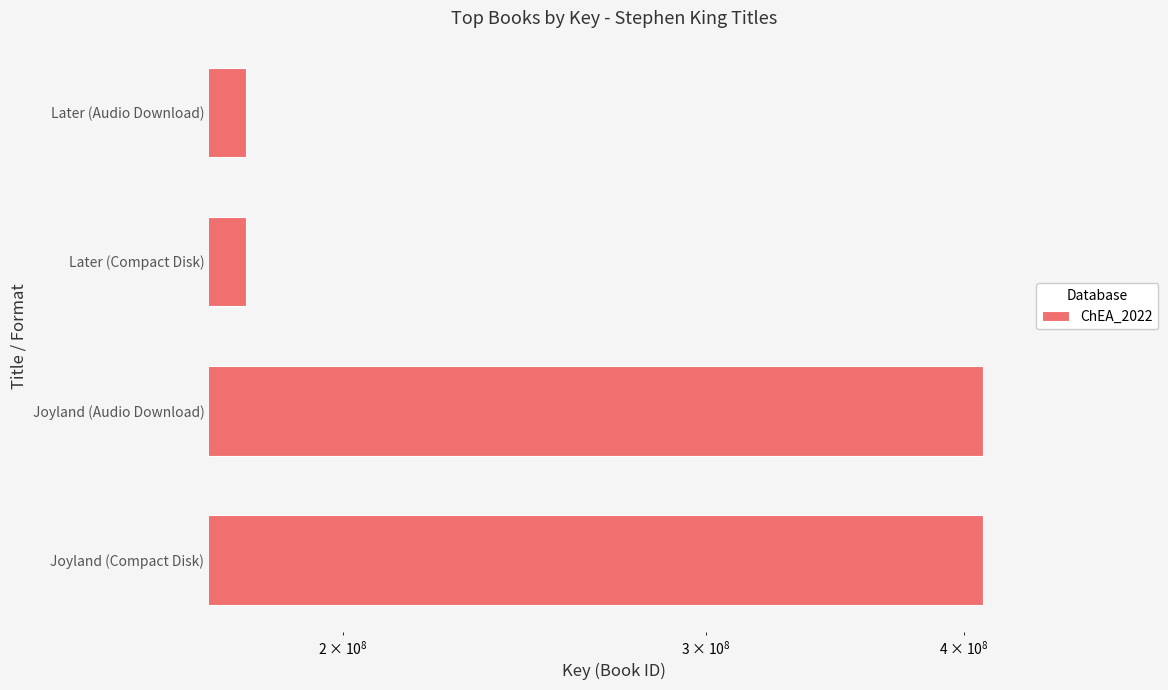

How many values are between 179467449 and 408580568?

4